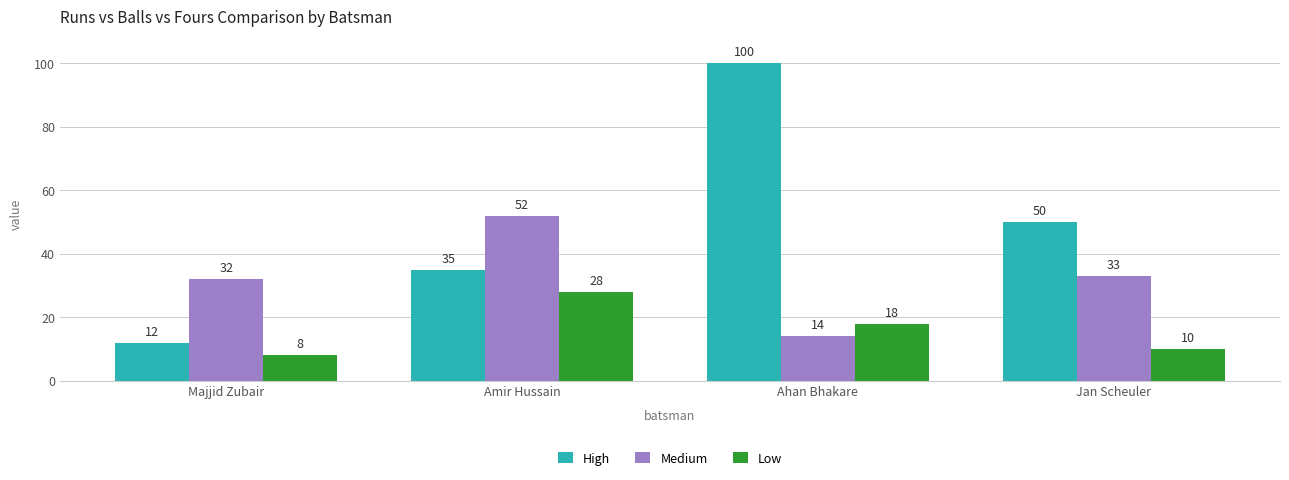

Which series has the largest total across all categories?

High